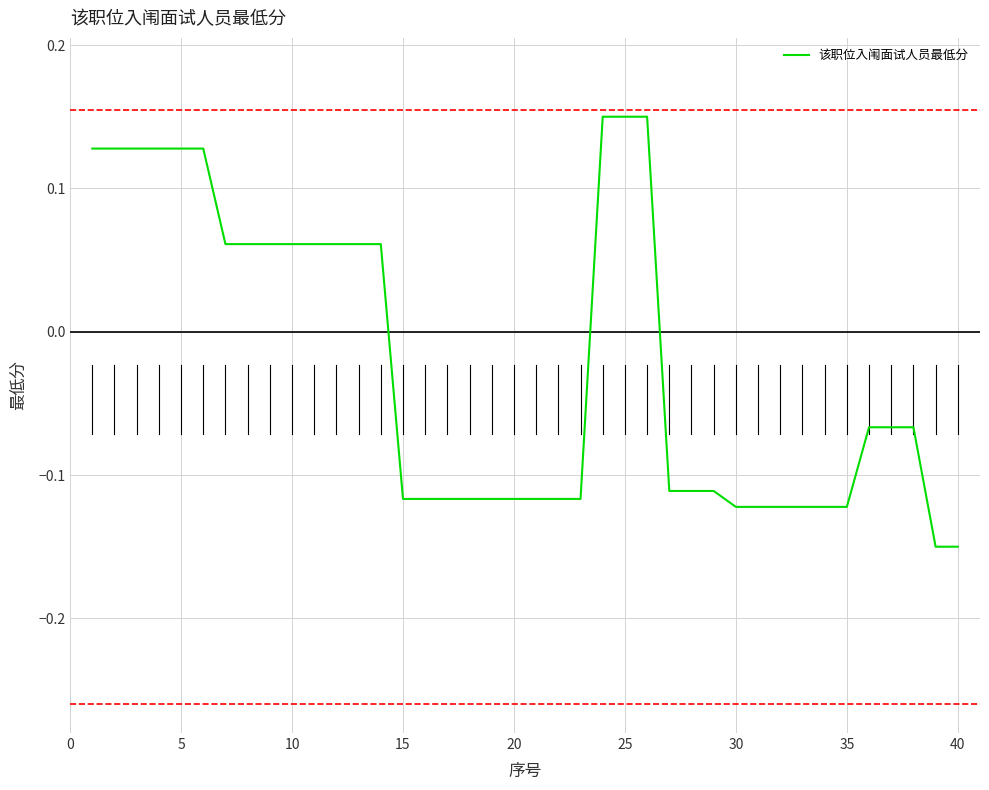

What is the difference between the maximum and minimum values?

0.3